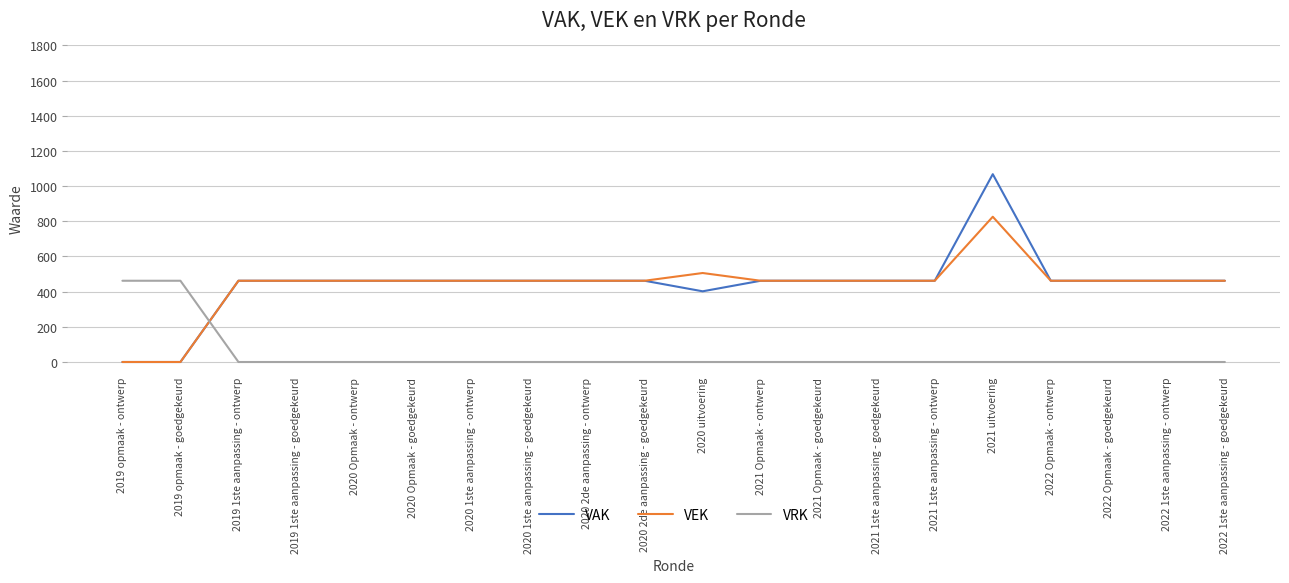

What is the difference between the highest and lowest values at 2020 uitvoering?

506